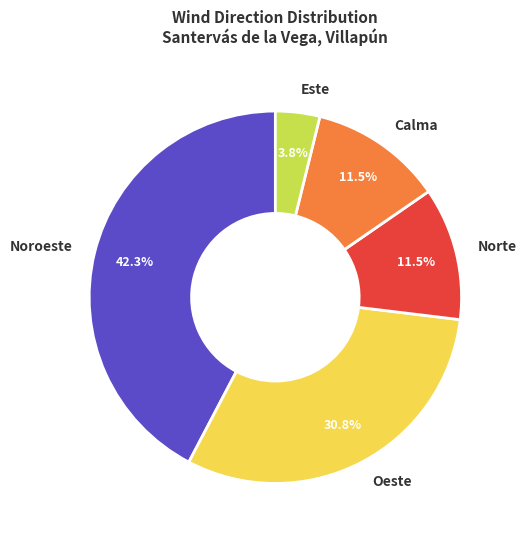

What is the smallest slice in the pie chart?

Este